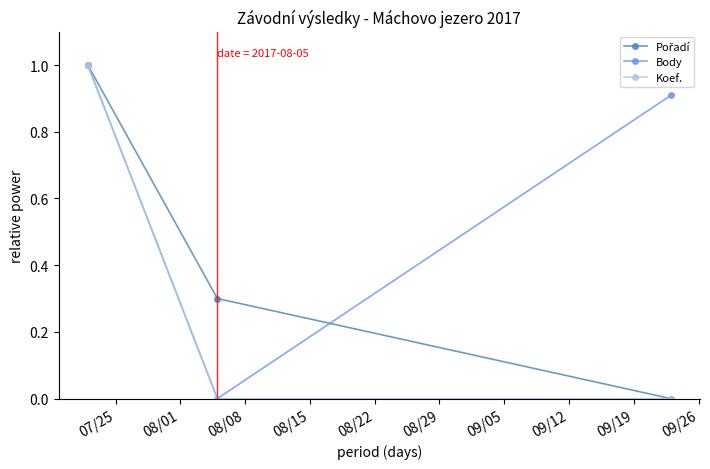

Which series has the largest total across all categories?

Body